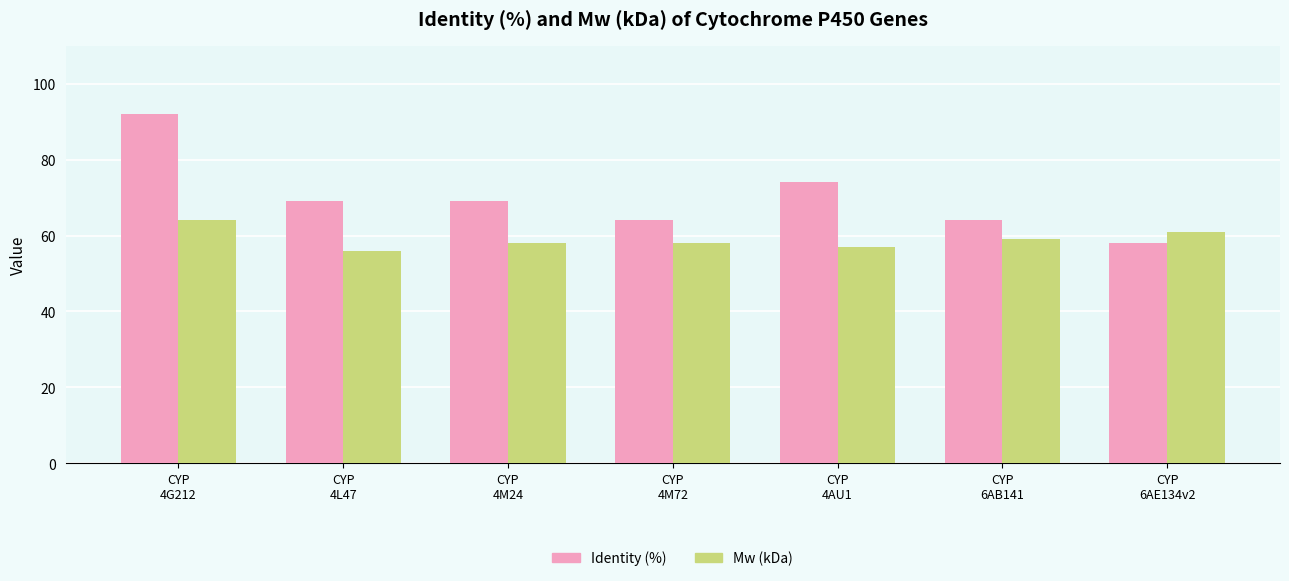

How many groups of bars are there?

7